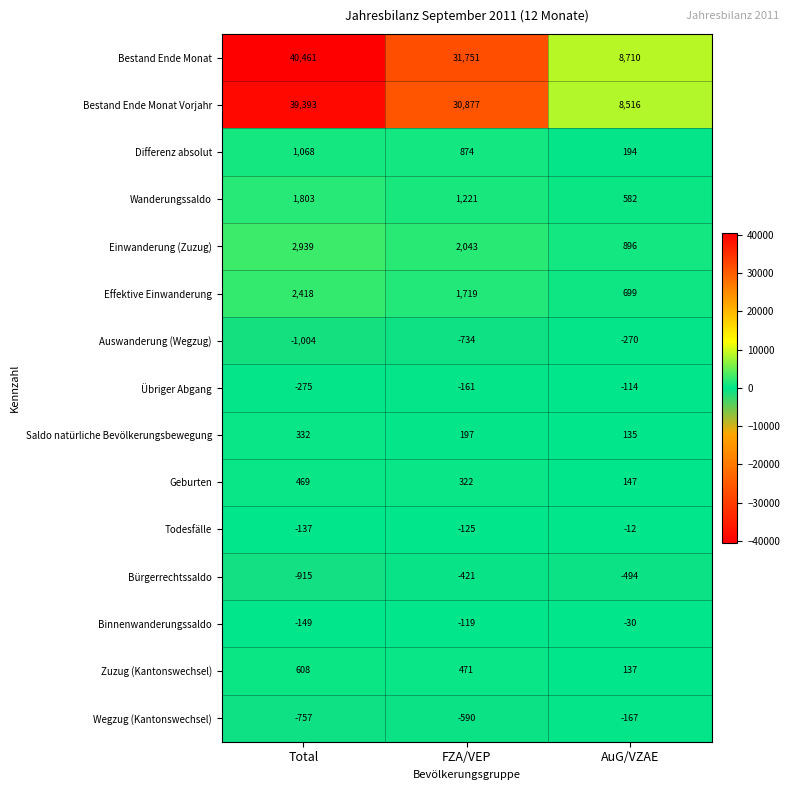

Which series changed the most between Total and AuG/VZAE?

Bestand Ende Monat